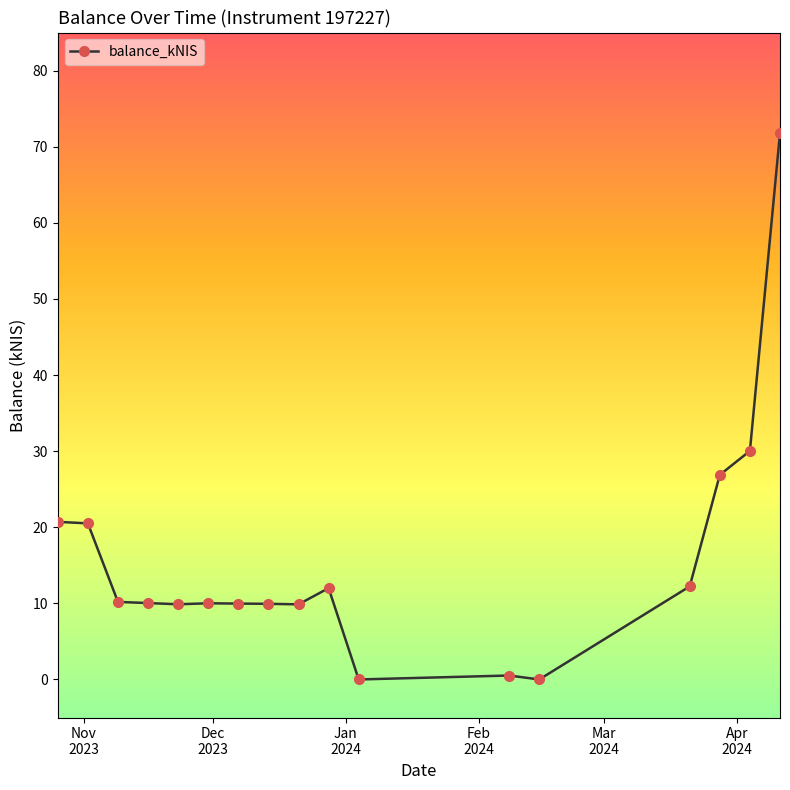

What is the sum of all values?

264.6